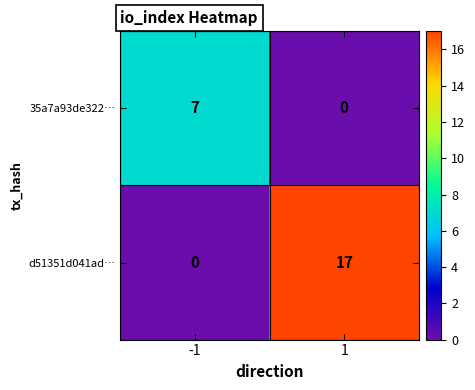

What is the approximate value of d51351d041ad… at 1, to the nearest 10?

20